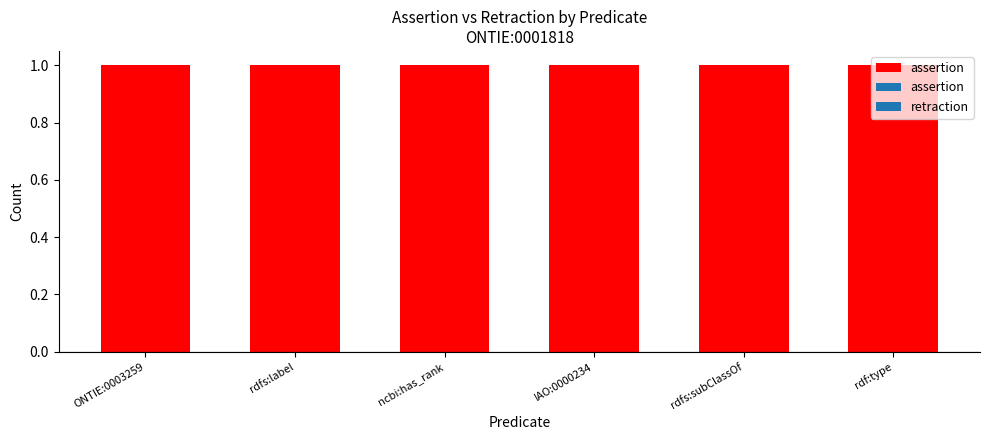

What are all the series names shown in the legend?

assertion, retraction